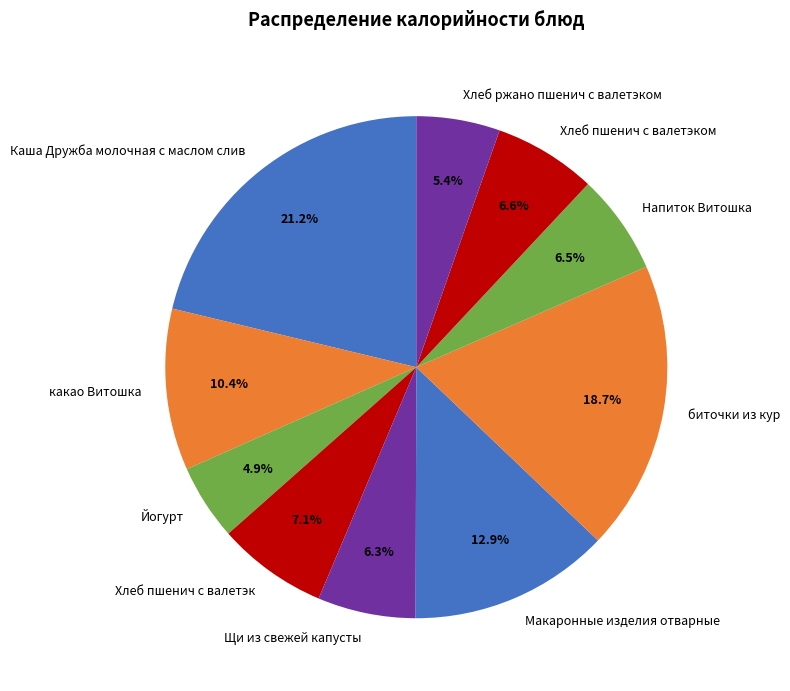

True or false: Хлеб пшенич с валетэк accounts for 1% of the total.

False